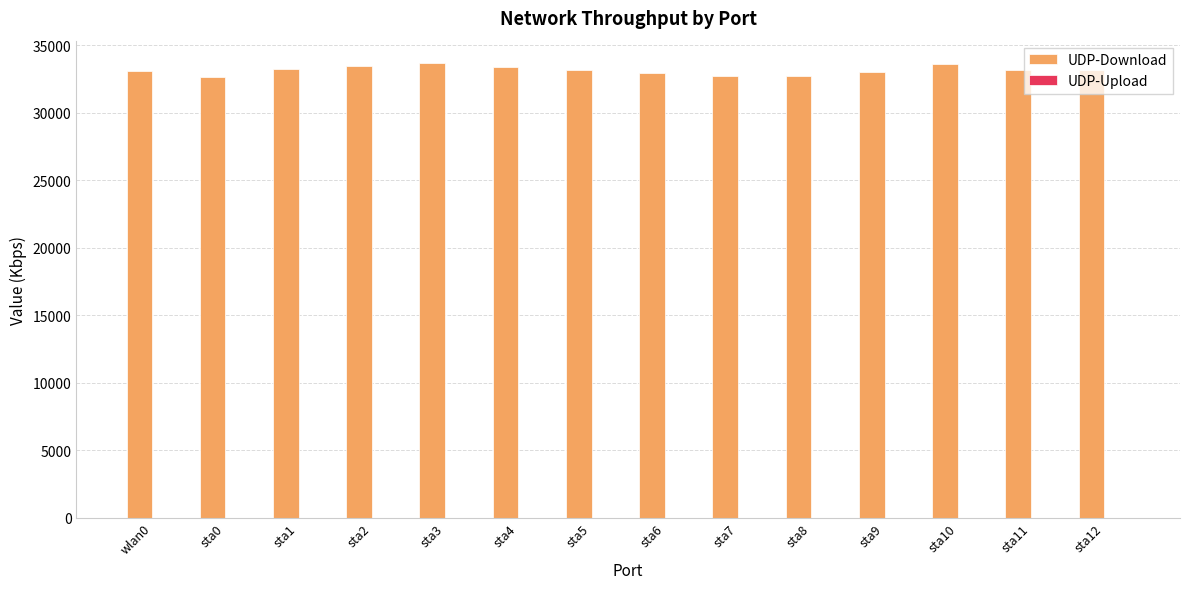

The chart shows a value of 32628.4 at sta0. True or false?

True